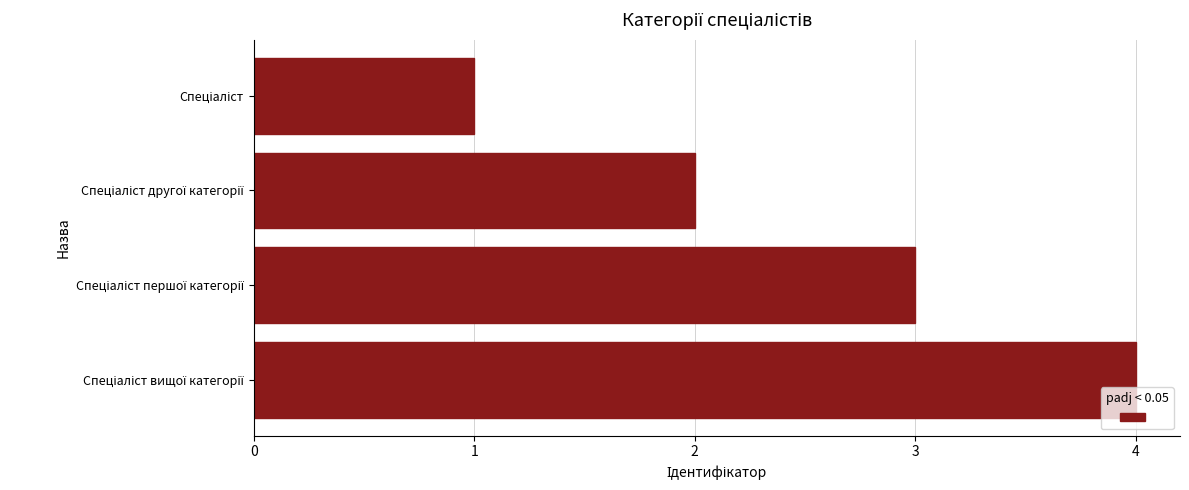

What is the sum of all values?

10